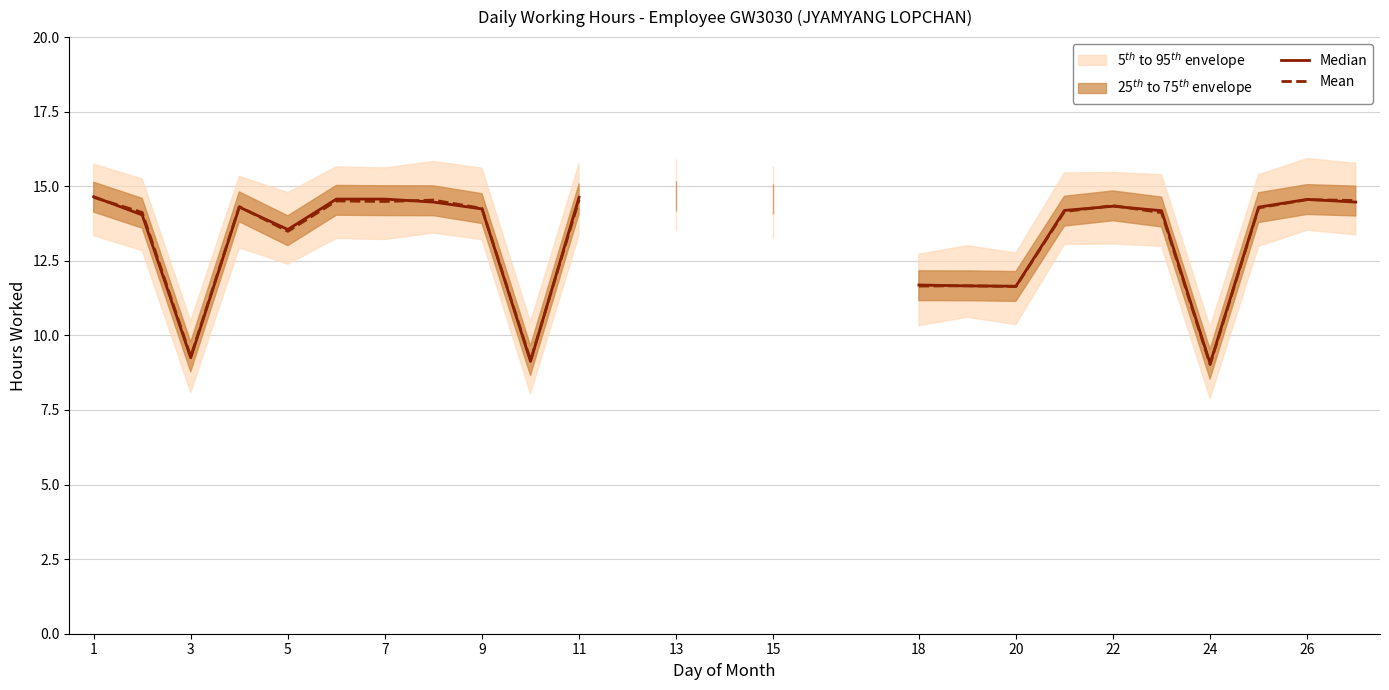

Where do Mean and Median first cross each other?

1 and 3